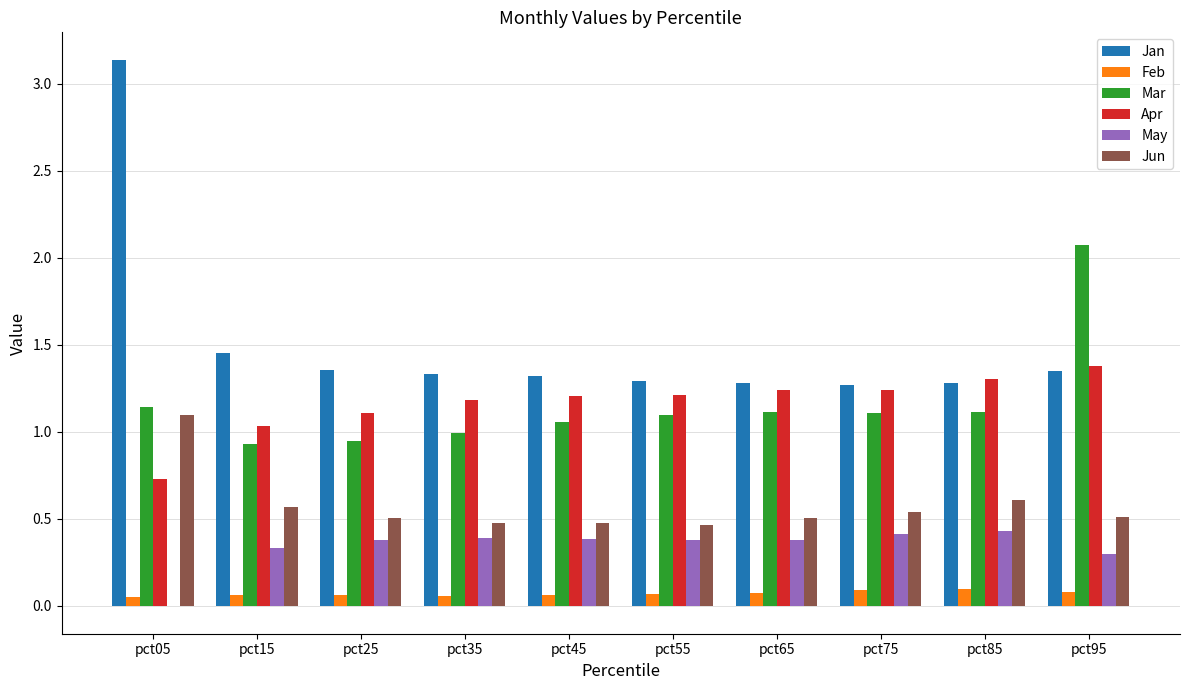

How many distinct data groups are displayed?

6